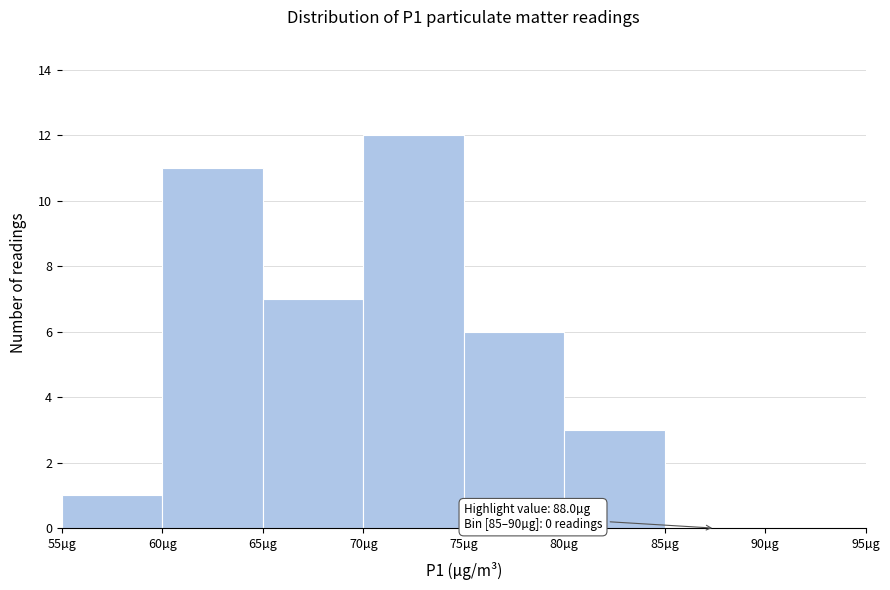

Over which range of the x-axis is the bar tallest?

70 to 75